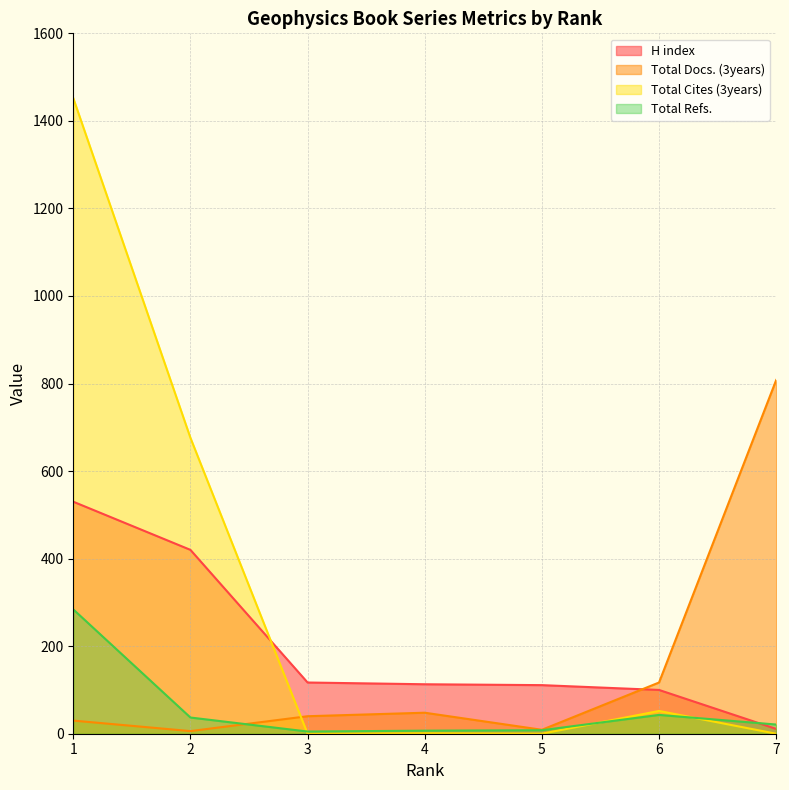

At how many categories does at least one series exceed 1158?

1